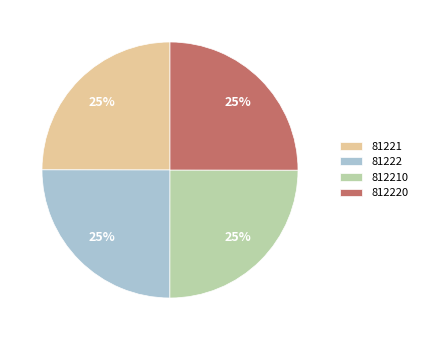

To the nearest percent, what is the average slice percentage?

25%